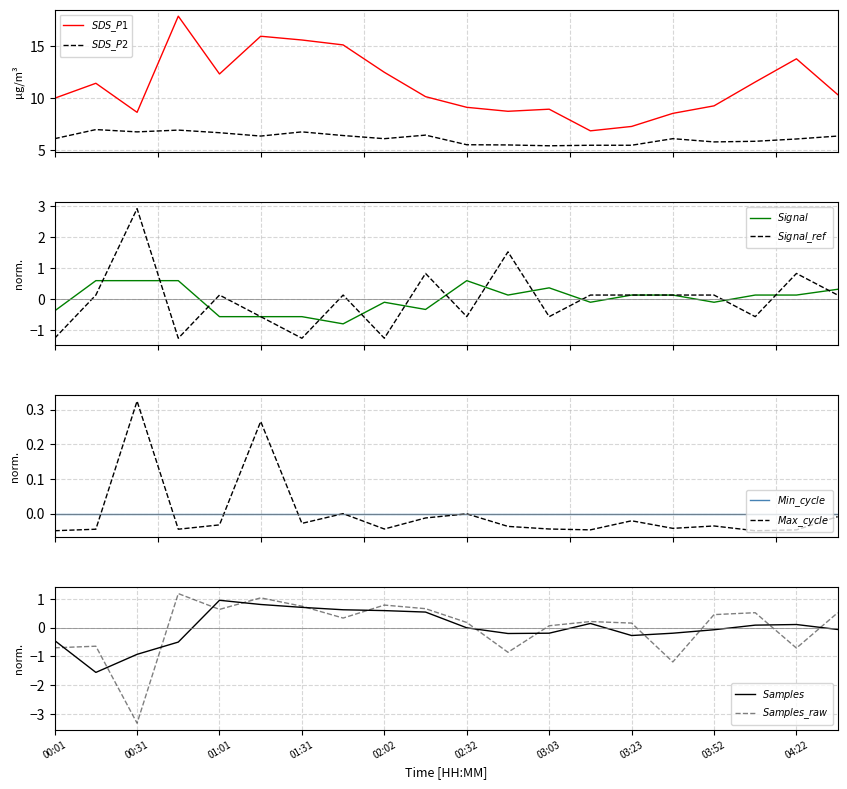

True or false: SDS_P1 and Signal cross at least once.

False